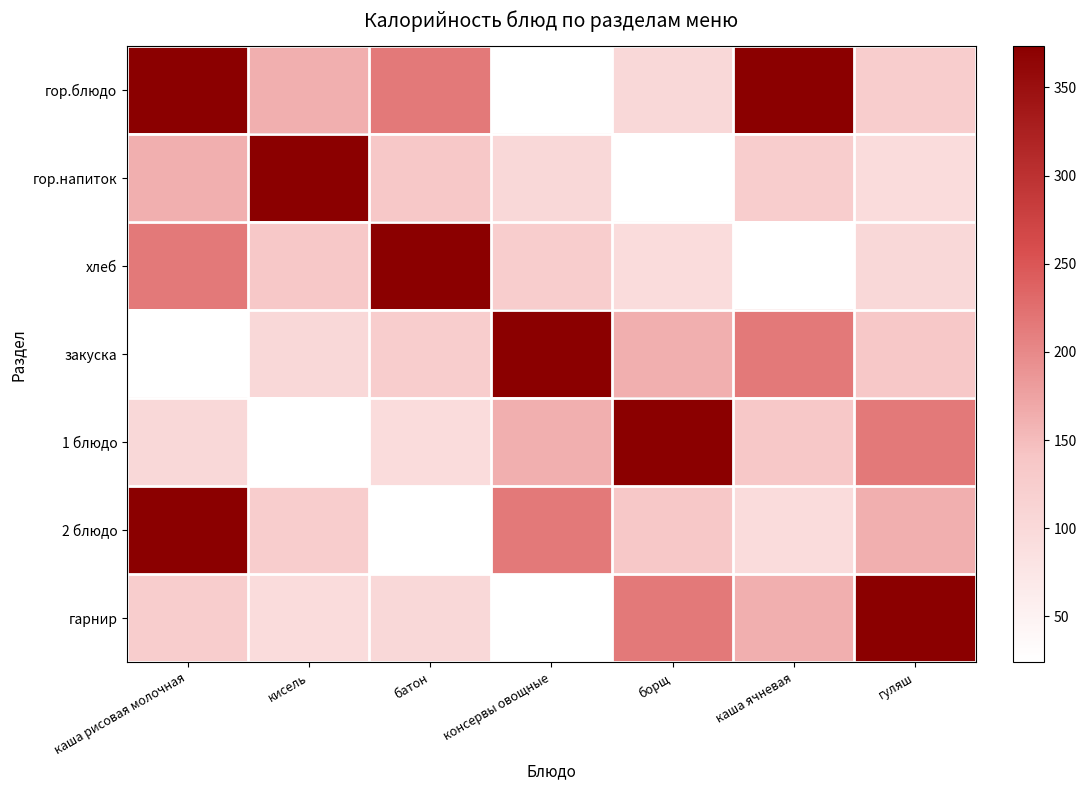

Reading left to right, list all the values displayed in this chart.

гор.блюдо: каша рисовая молочная=373.3	кисель=162.3	батон=215.5	консервы овощные=24.0	борщ=102.5	каша ячневая=373.3	гуляш=126.0
гор.напиток: каша рисовая молочная=162.3	кисель=373.3	батон=136.0	консервы овощные=102.5	борщ=24.0	каша ячневая=126.0	гуляш=94.2
хлеб: каша рисовая молочная=215.5	кисель=136.0	батон=373.3	консервы овощные=126.0	борщ=94.2	каша ячневая=24.0	гуляш=102.5
закуска: каша рисовая молочная=24.0	кисель=102.5	батон=126.0	консервы овощные=373.3	борщ=162.3	каша ячневая=215.5	гуляш=136.0
1 блюдо: каша рисовая молочная=102.5	кисель=24.0	батон=94.2	консервы овощные=162.3	борщ=373.3	каша ячневая=136.0	гуляш=215.5
2 блюдо: каша рисовая молочная=373.3	кисель=126.0	батон=24.0	консервы овощные=215.5	борщ=136.0	каша ячневая=94.2	гуляш=162.3
гарнир: каша рисовая молочная=126.0	кисель=94.2	батон=102.5	консервы овощные=24.0	борщ=215.5	каша ячневая=162.3	гуляш=373.3